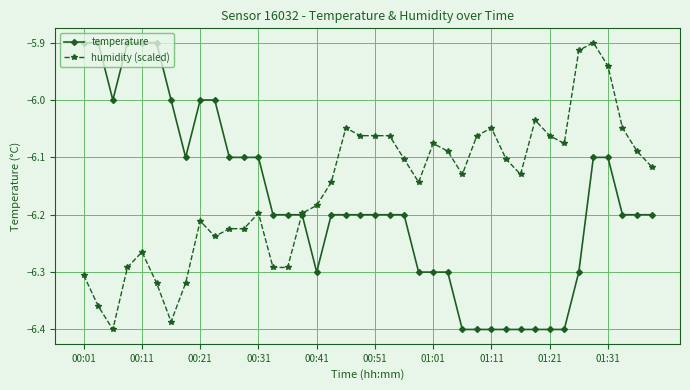

Rank the series by their average value, from lowest to highest.

temperature, humidity (scaled)